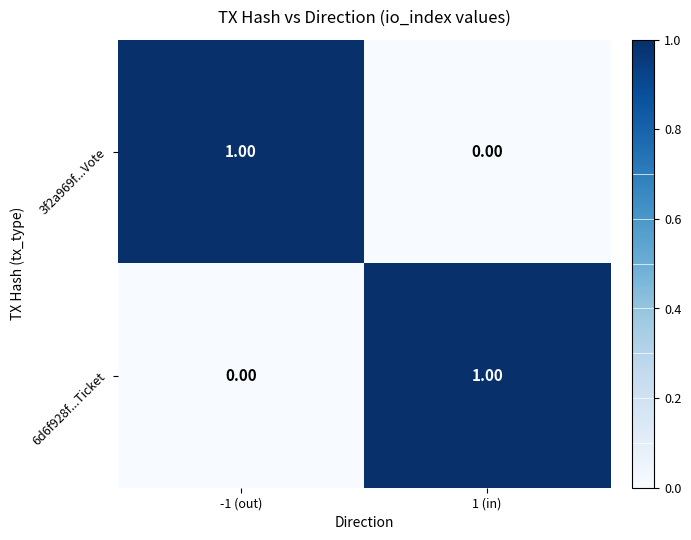

List the labels in order of 6d6f928f...Ticket value, smallest first.

-1 (out), 1 (in)